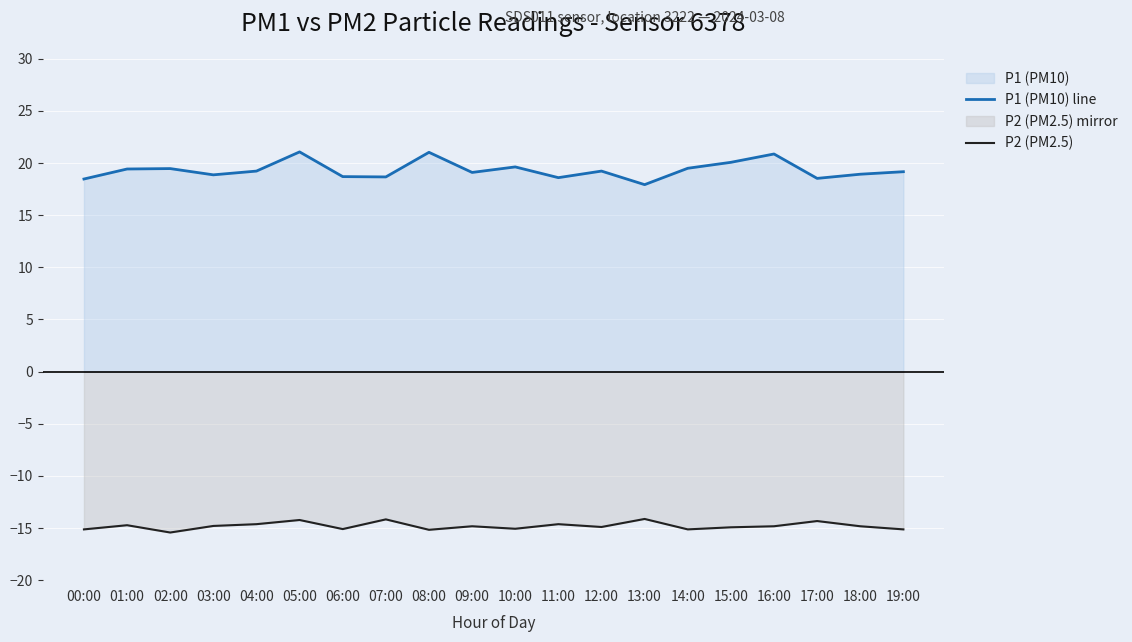

Rank the series at 01:00 from lowest to highest value.

P2 (PM2.5), P1 (PM10) line